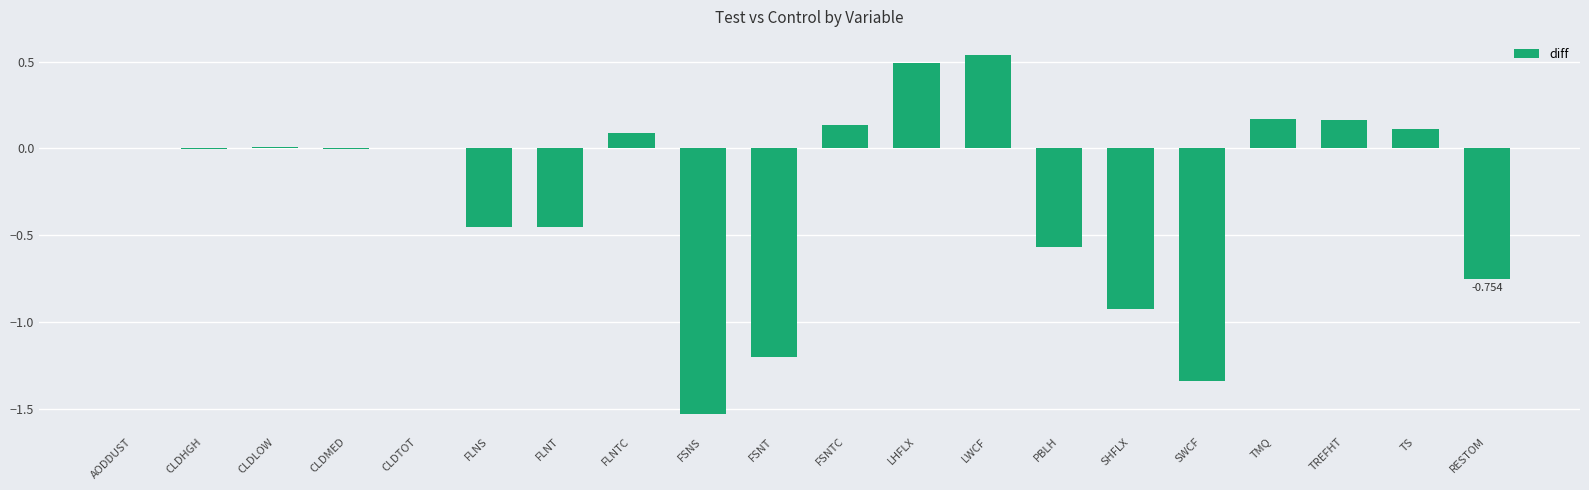

The chart shows a value of 0.2 at TS. True or false?

False